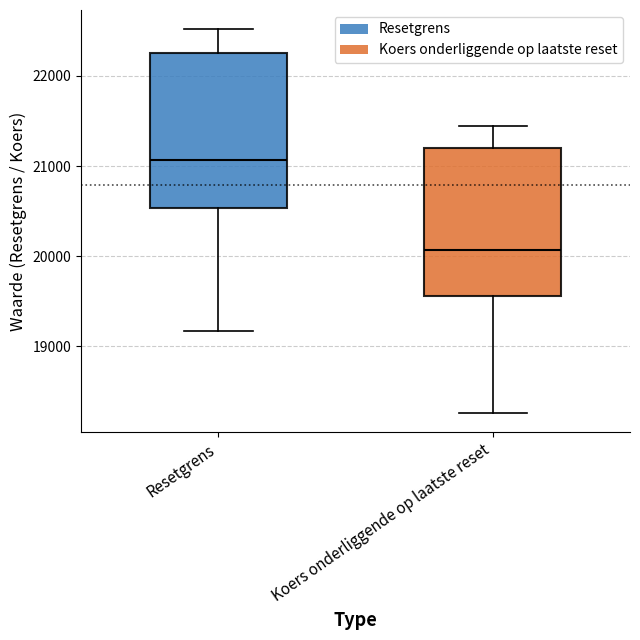

Where does the lower whisker of the box for Resetgrens end on the y-axis? The values are not printed on the chart, so give them approximately, as read against the axis.

19200